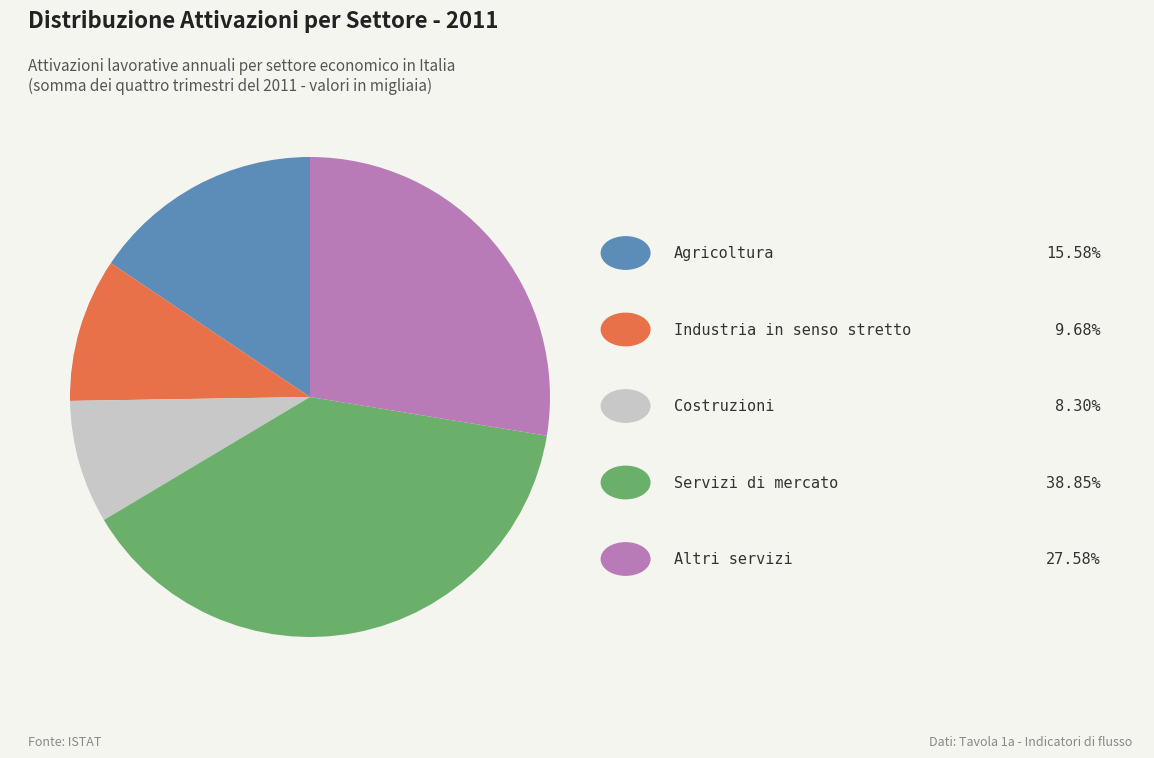

Is there a majority slice in this chart?

No